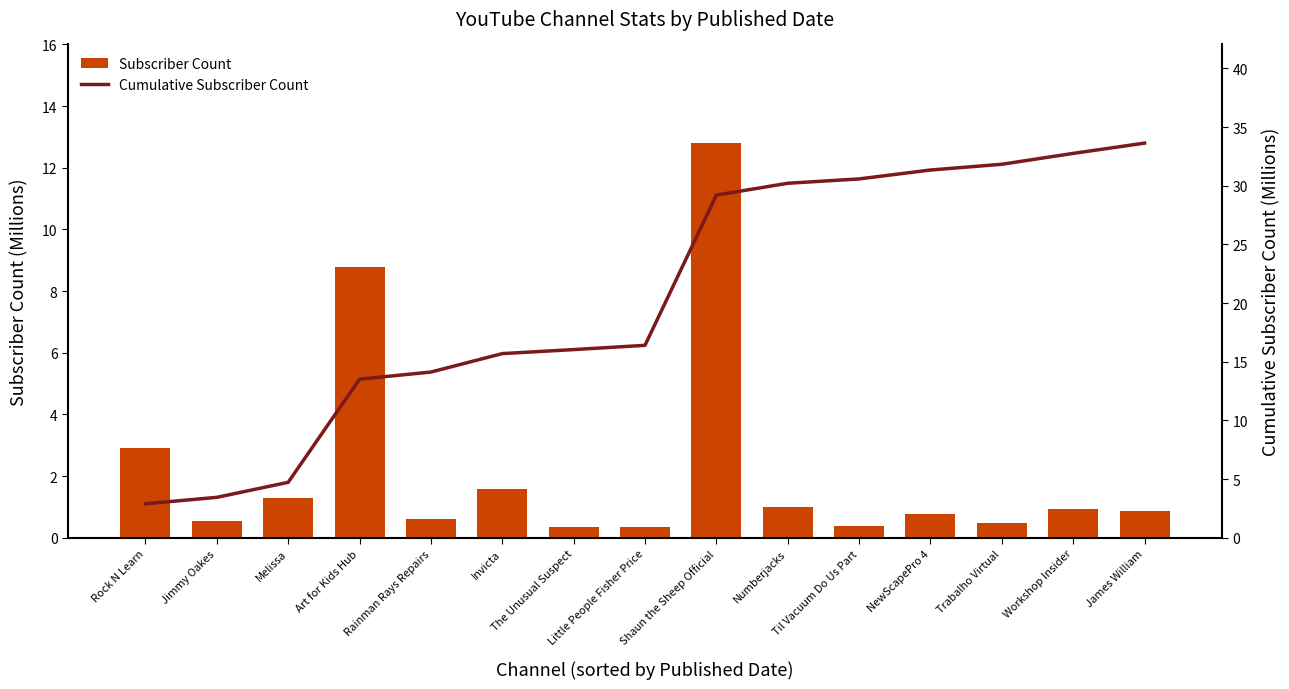

Which series has the largest range (max minus min)?

Cumulative Subscriber Count